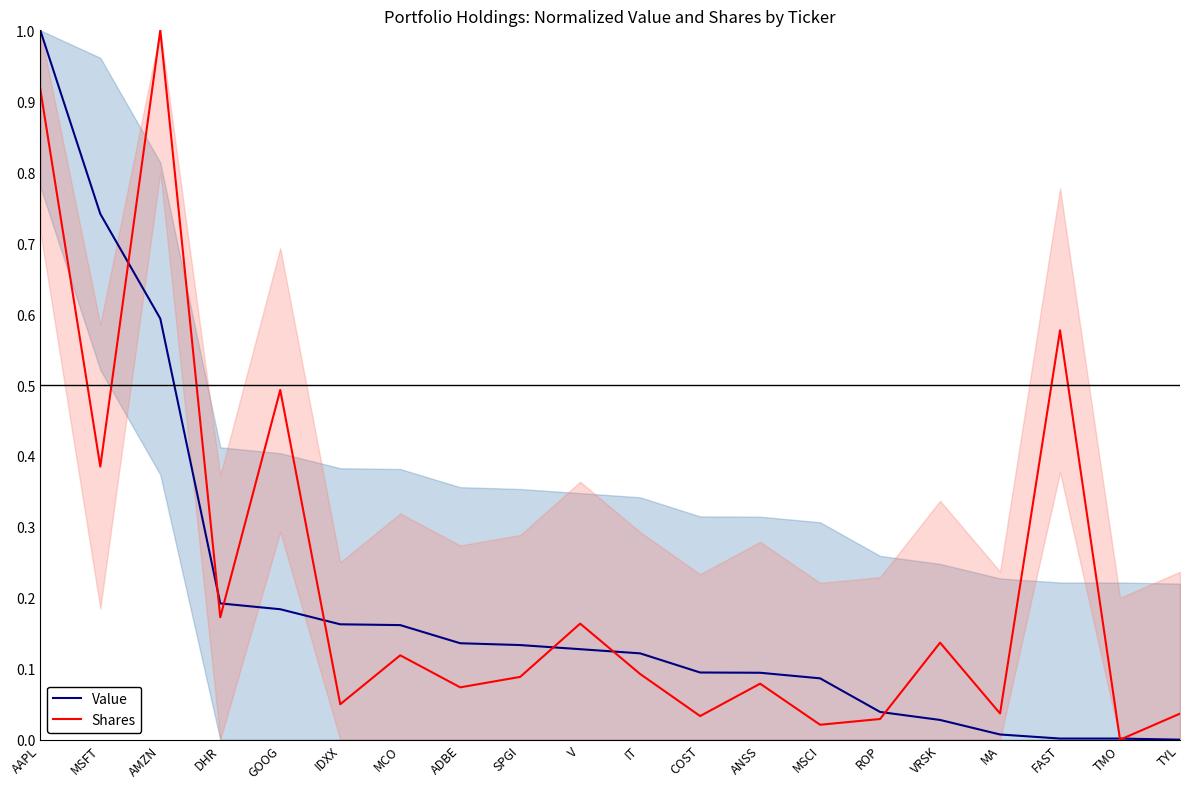

What is the difference between the maximum and minimum values in the Shares series?

1.0